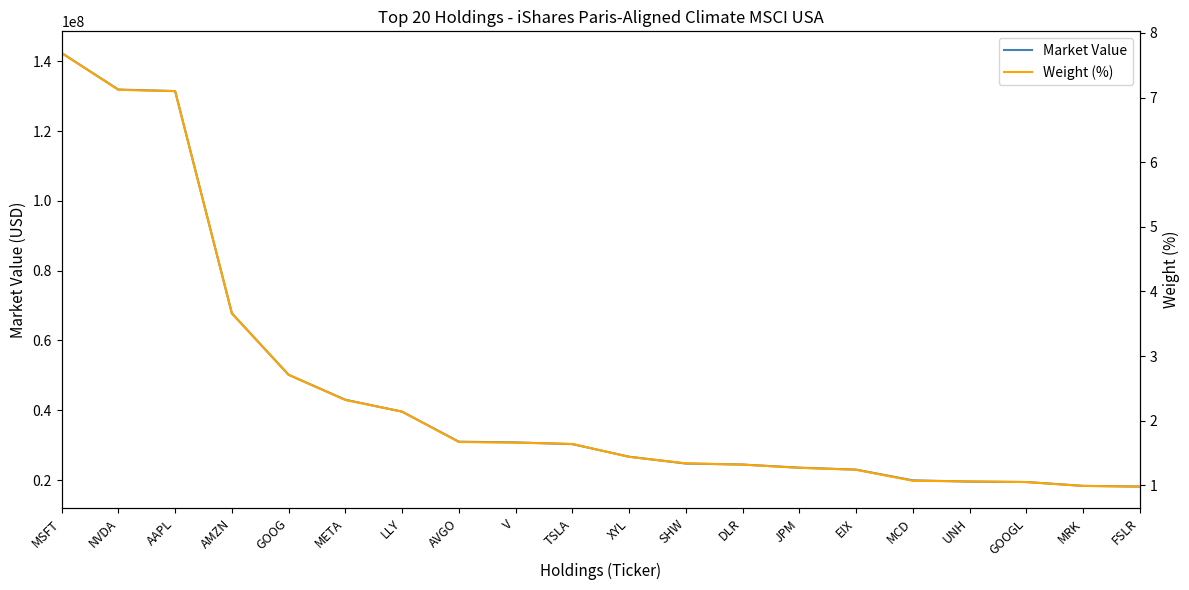

How many data points in Market Value are less than 30284928?

10